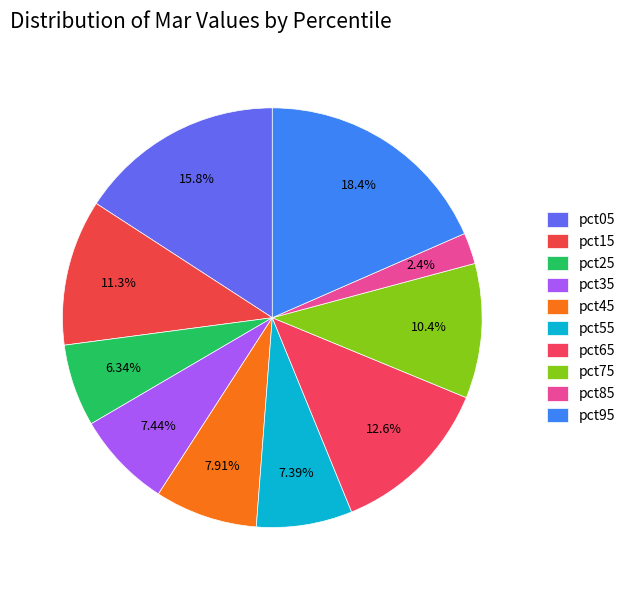

Which slice is the smallest?

pct85